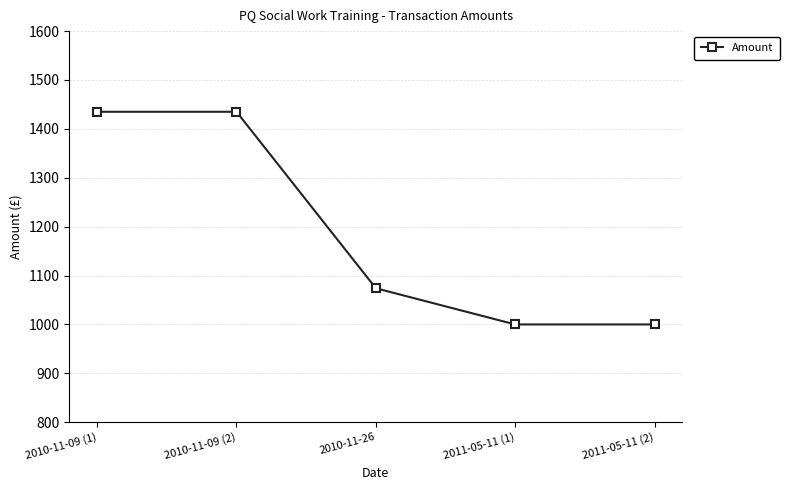

What is the value of the 1st point from the left?

1435